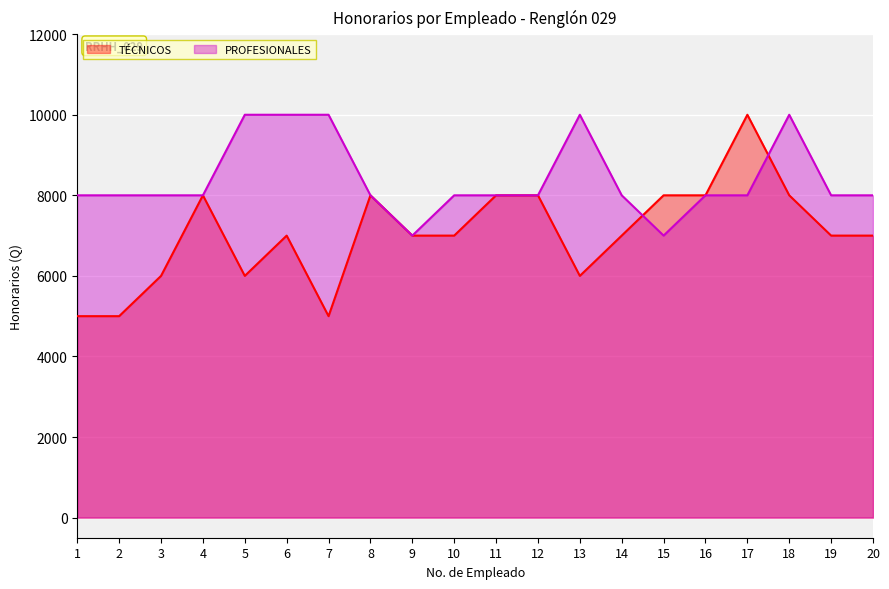

Which category has the highest value across all series?

17